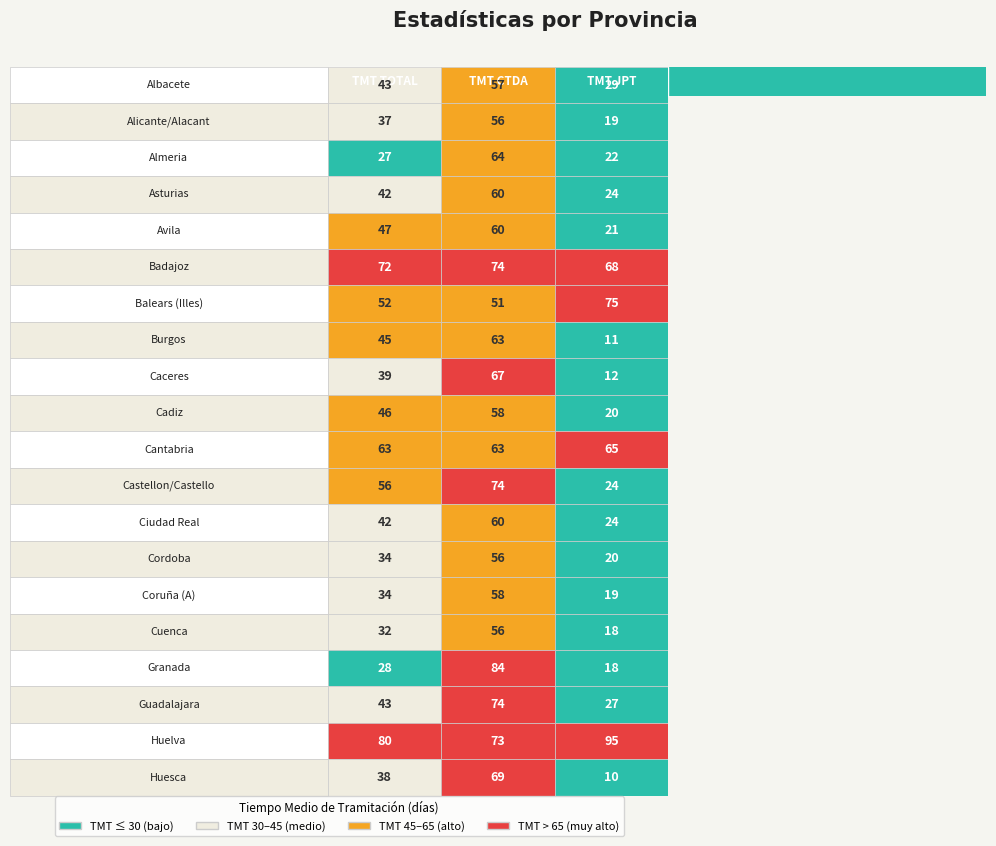

What is the total value across all series at 2?

621